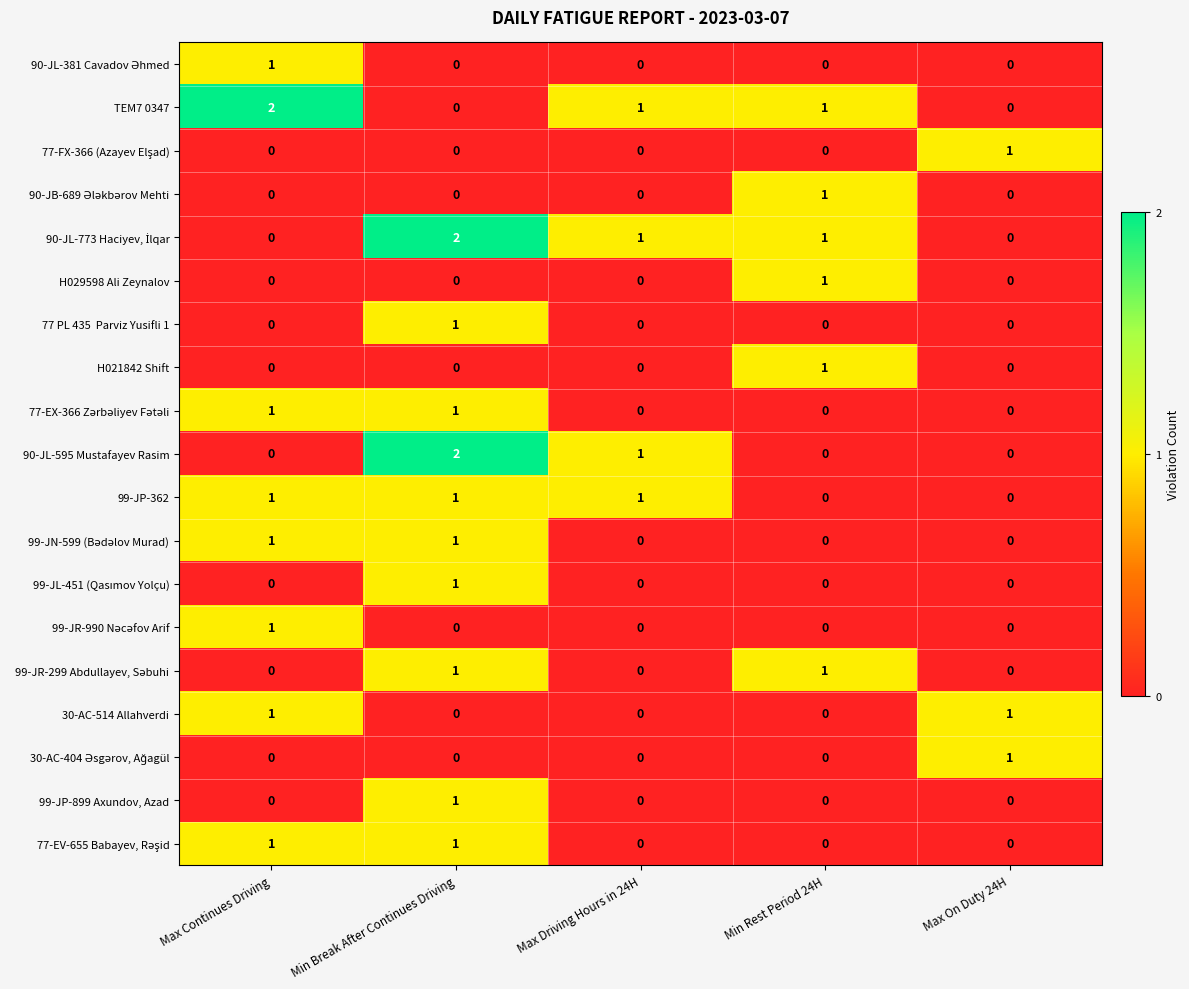

At which category is the sum across all series the highest?

Min Break After Continues Driving